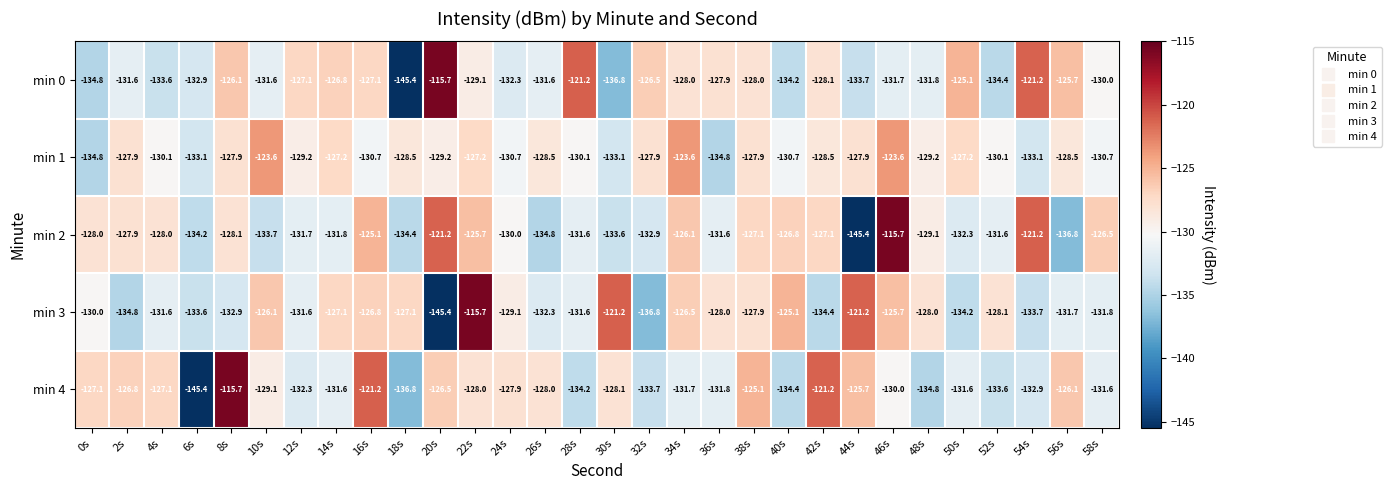

Rank the series at 46s from lowest to highest value.

min 0, min 4, min 3, min 1, min 2